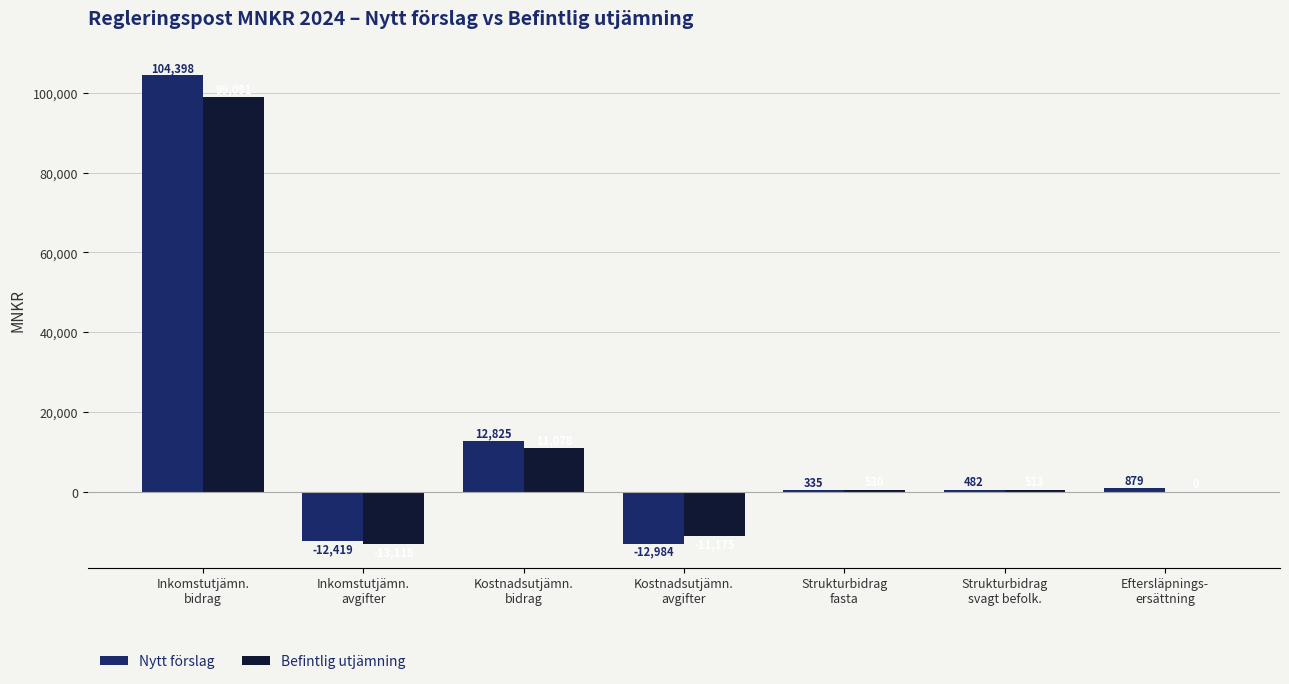

Are the bars grouped side by side (vs. stacked)?

Yes